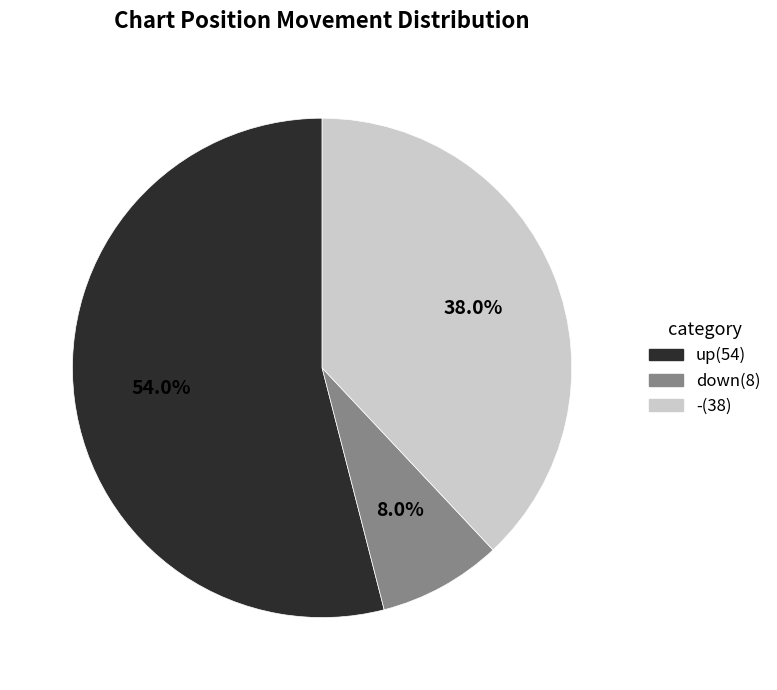

Is it true that down is 19% of the pie?

False